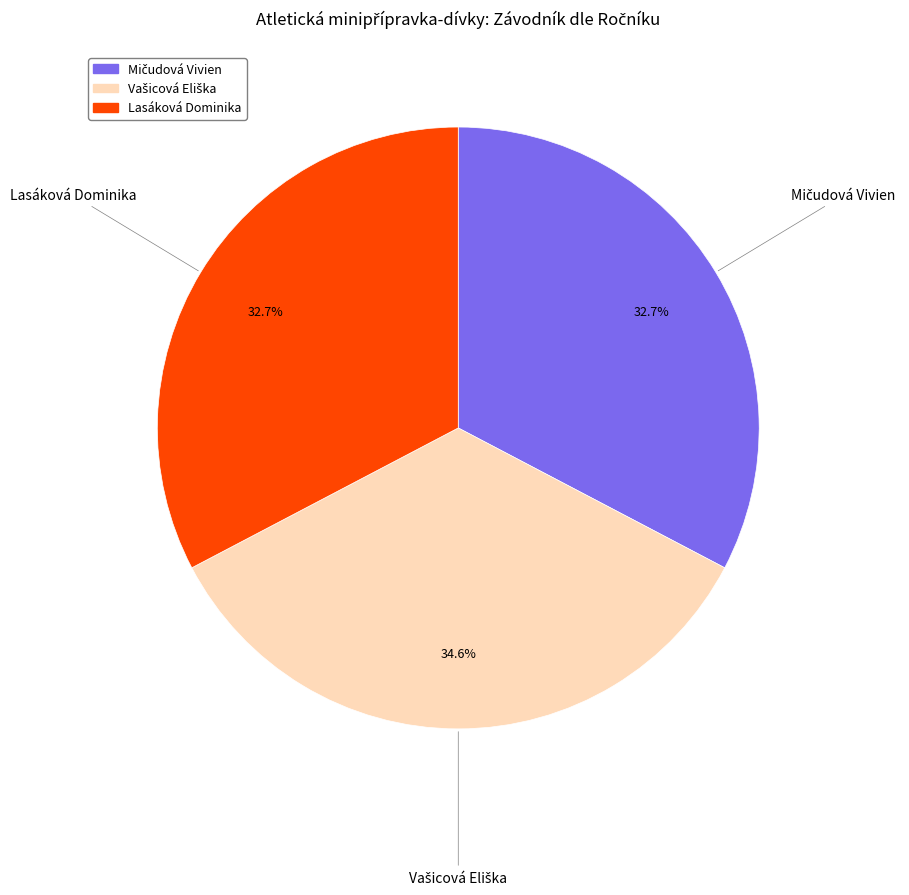

The Lasáková Dominika slice represents 23% of the pie. True or false?

False